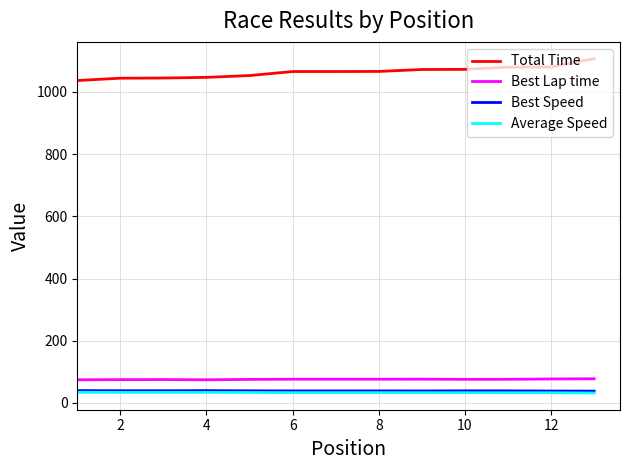

True or false: Total Time and Best Speed intersect in this chart.

False